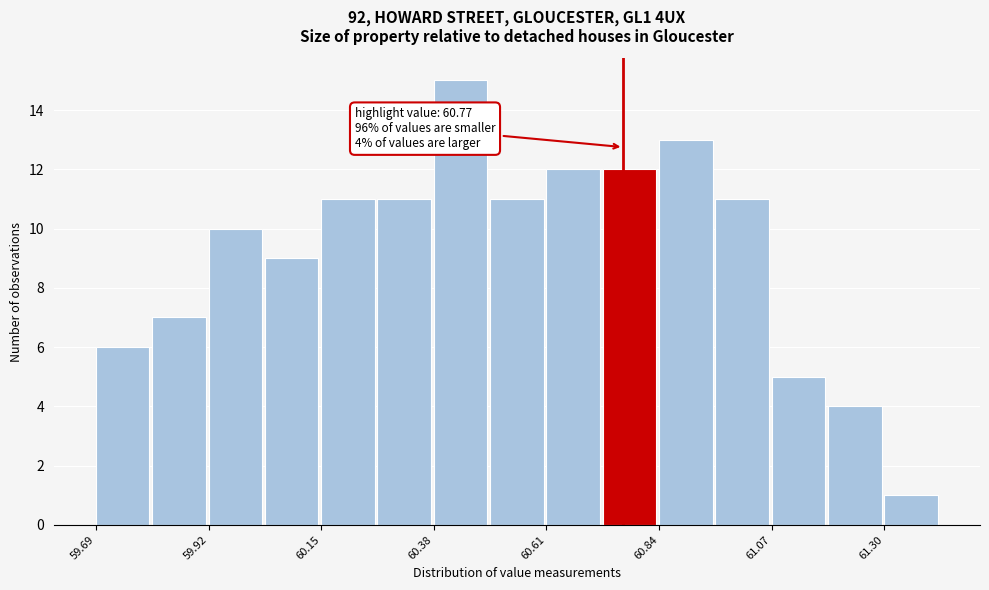

Read against the x-axis, roughly where is the centre of the tallest bar?

60.45